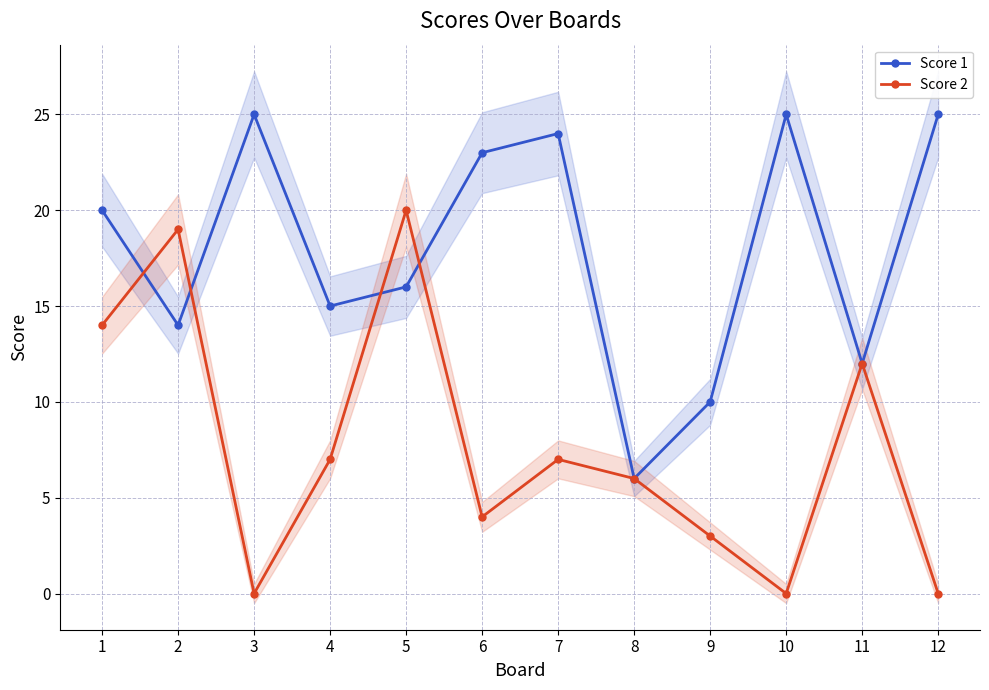

How many values in Score 2 are above zero?

9